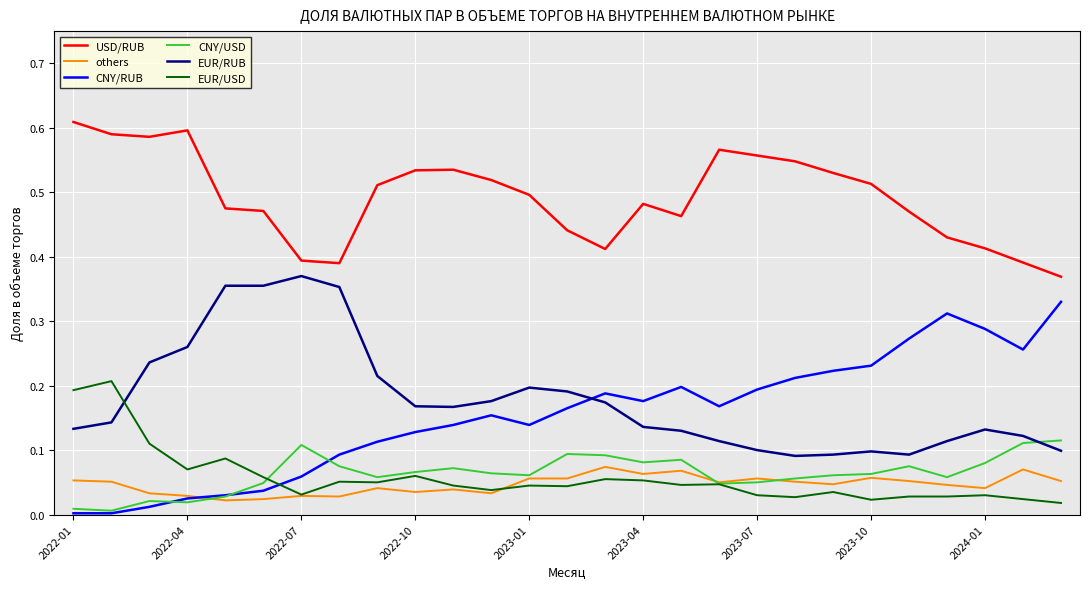

Rank the series by their maximum value, from lowest to highest.

others, CNY/USD, EUR/USD, CNY/RUB, EUR/RUB, USD/RUB